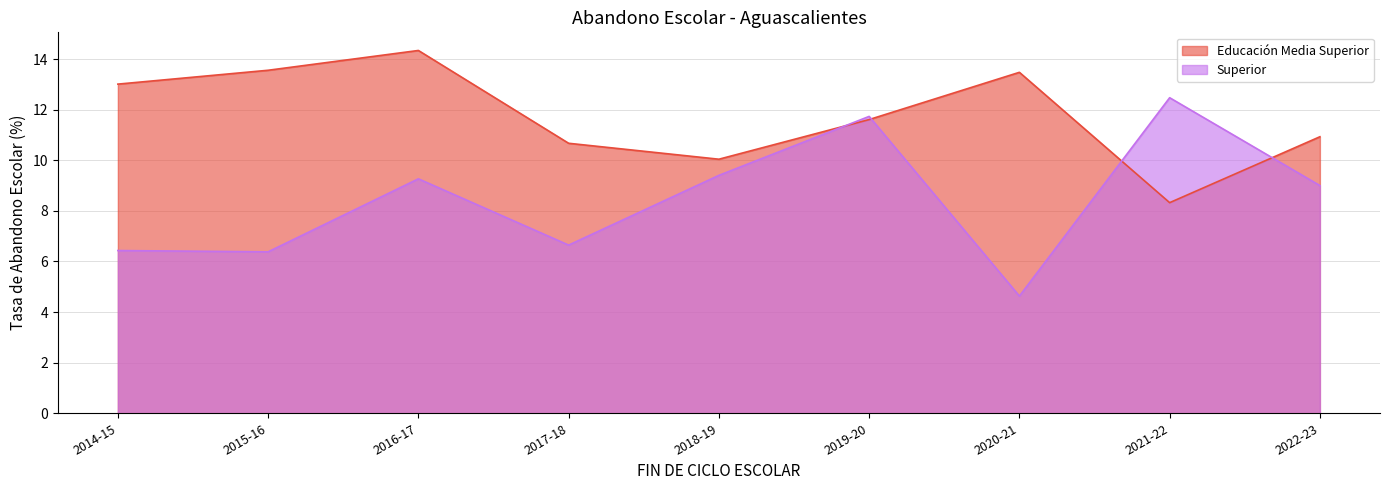

What is the minimum value for Educación Media Superior?

8.3